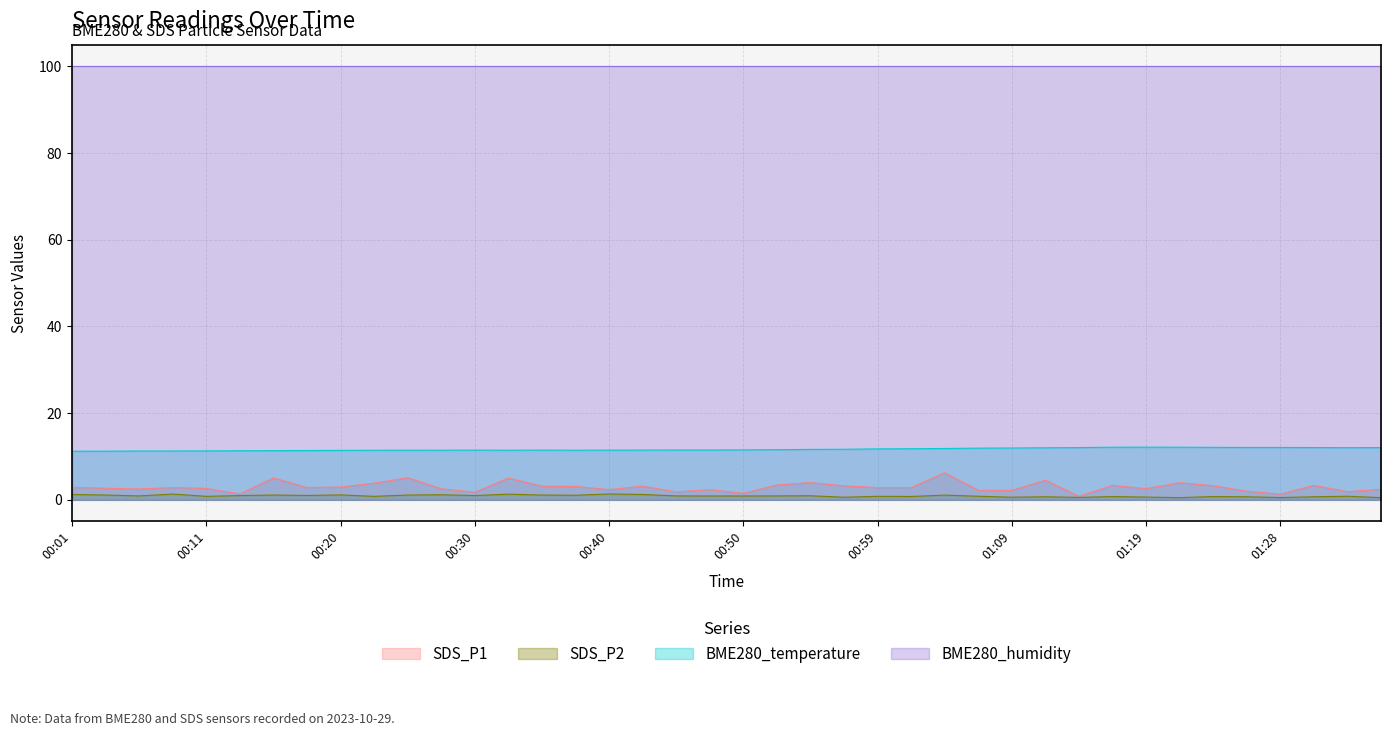

List the series in order of their peak value, lowest first.

SDS_P2, SDS_P1, BME280_temperature, BME280_humidity